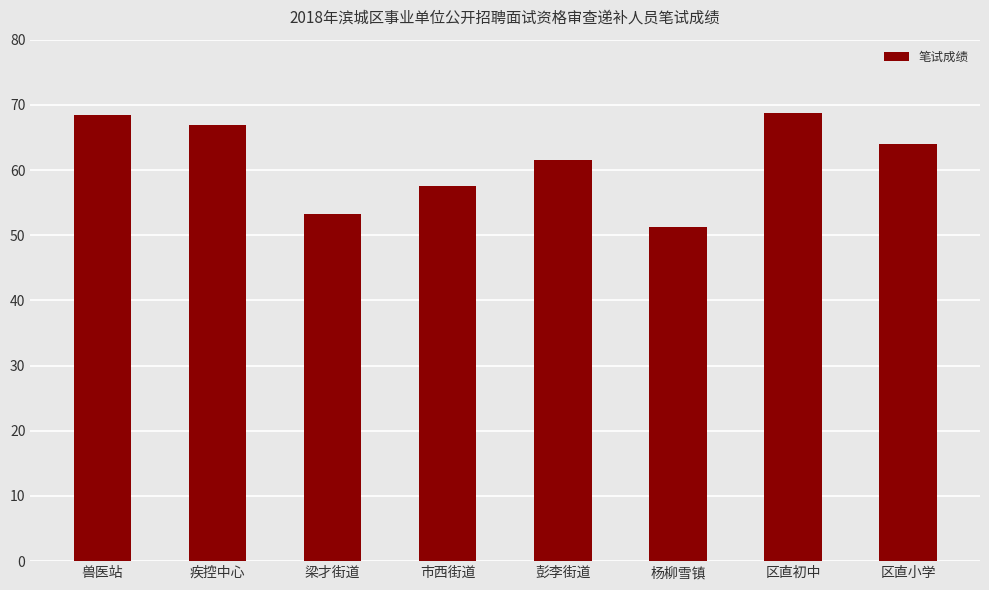

What is the difference between the values at 兽医站 and 市西街道?

10.9